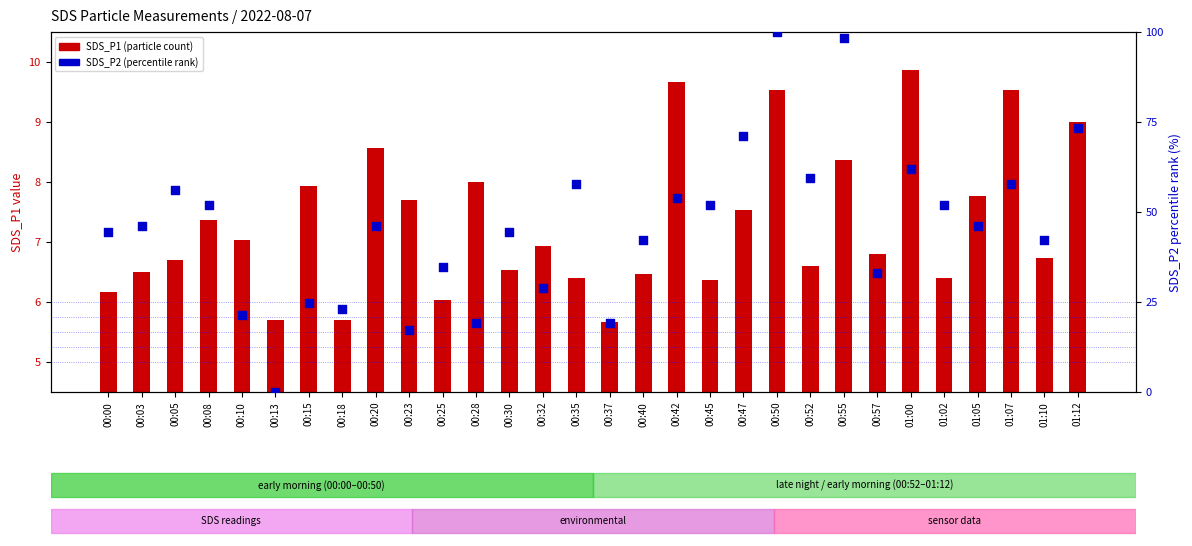

Which series has the largest total across all categories?

SDS_P2 (percentile rank)